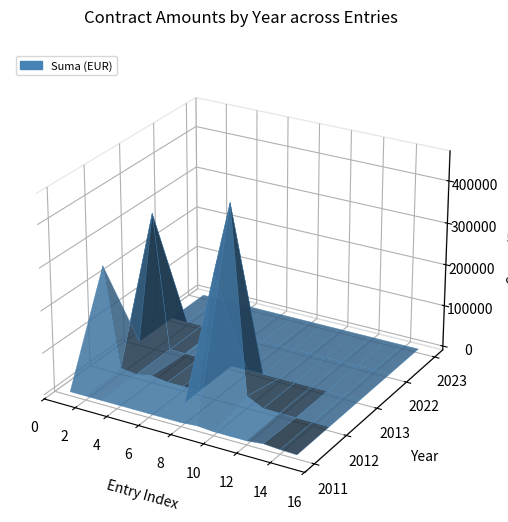

Reading left to right, transcribe all the data shown in this chart.

2011: 1=16.6	2=33.2	3=16.6	4=33.2	5=16.6	6=16.6	7=33.2	8=16.6	9=3000.0	10=16.6	11=16.6	12=20.9	13=4160.0	14=1352.0	15=120.0
2012: 1=243222.1	2=4800.0	3=114.5	4=7131.8	5=1500.0	6=1700.0	7=600.0	8=291977.1	9=460895.4	10=19999.5	11=1033.7	12=199.8	13=0.0	14=0.0	15=0.0
2013: 1=280.5	2=322626.8	3=66.0	4=0.0	5=0.0	6=0.0	7=0.0	8=0.0	9=0.0	10=0.0	11=0.0	12=0.0	13=0.0	14=0.0	15=0.0
2022: 1=0.0	2=0.0	3=0.0	4=0.0	5=0.0	6=0.0	7=0.0	8=0.0	9=0.0	10=0.0	11=0.0	12=0.0	13=0.0	14=0.0	15=0.0
2023: 1=0.0	2=0.0	3=0.0	4=0.0	5=0.0	6=0.0	7=0.0	8=0.0	9=0.0	10=0.0	11=0.0	12=0.0	13=0.0	14=0.0	15=0.0